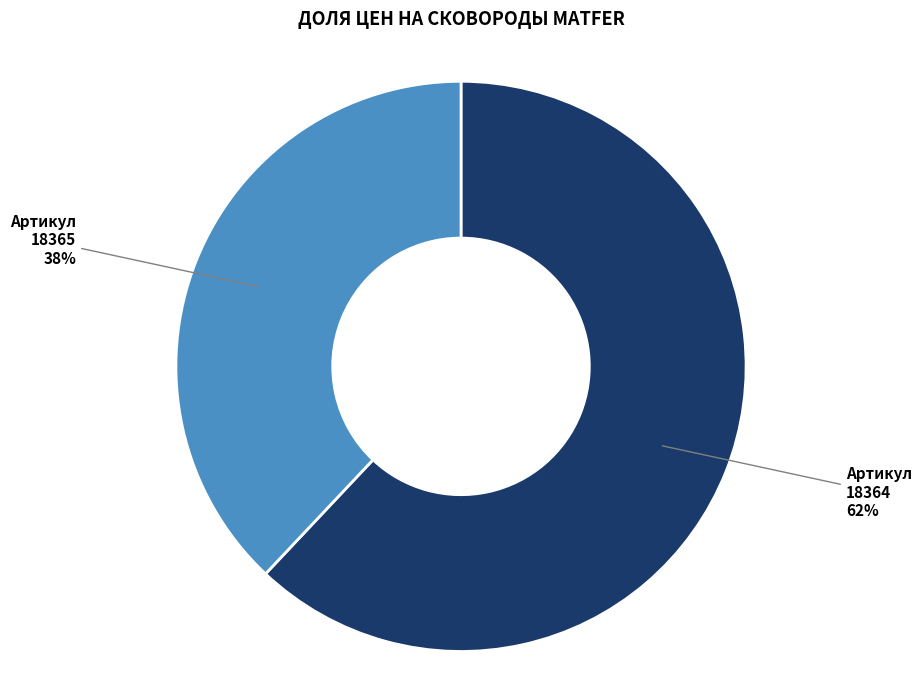

To the nearest percent, what is the average slice percentage?

50%